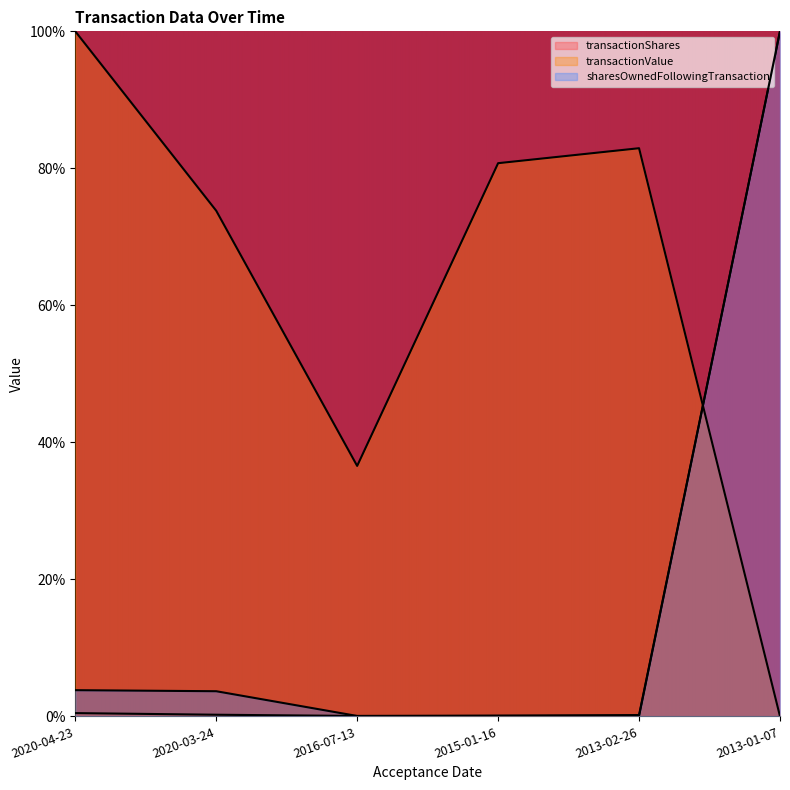

Which series changed the most between 2020-04-23 and 2013-02-26?

transactionValue